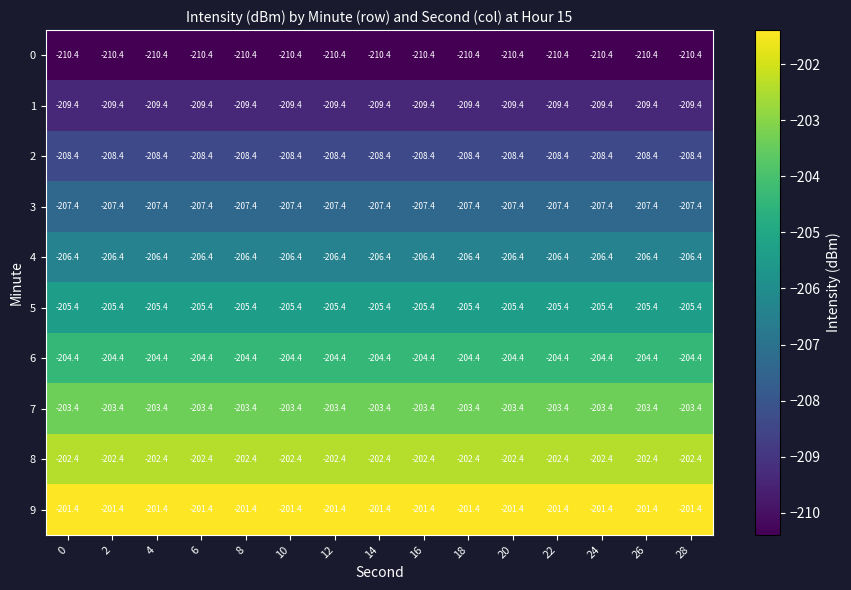

Is it true that 0 equals -210.4 at 0?

True